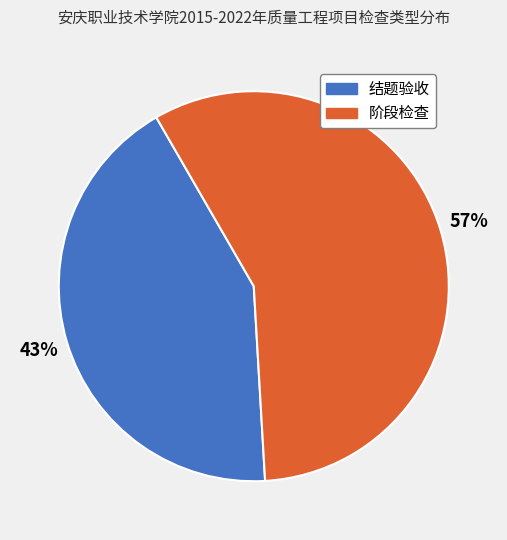

Combined, do 结题验收 and 阶段检查 account for over 50%?

Yes